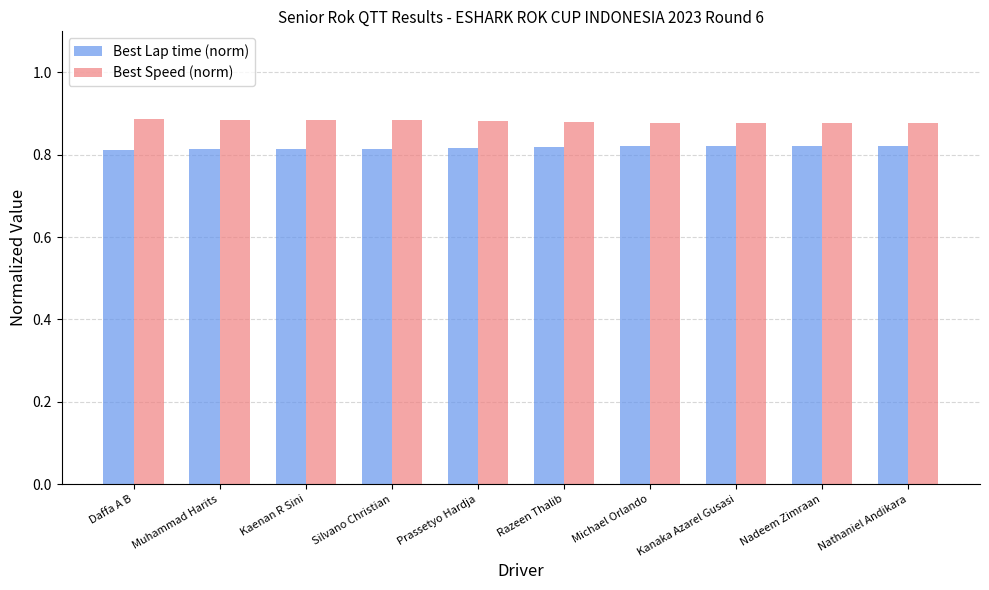

What is the sum of the Best Speed (norm) values at Silvano Christian and Daffa A B?

1.8